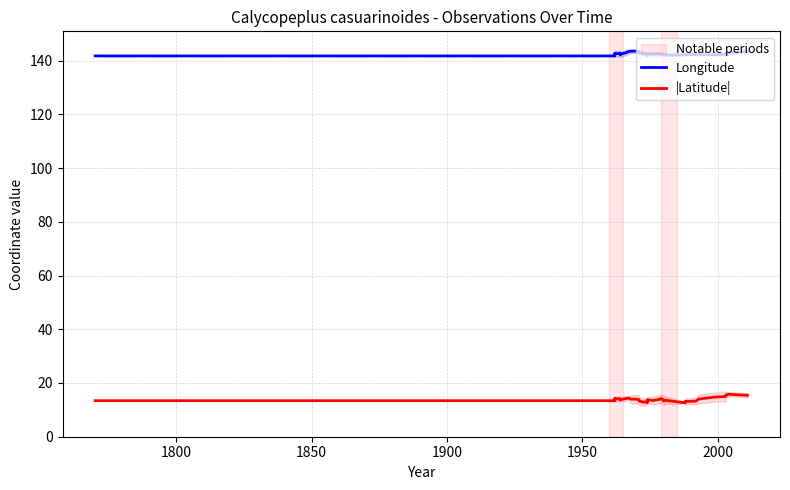

What is the sum of all |Latitude| values?

554.2